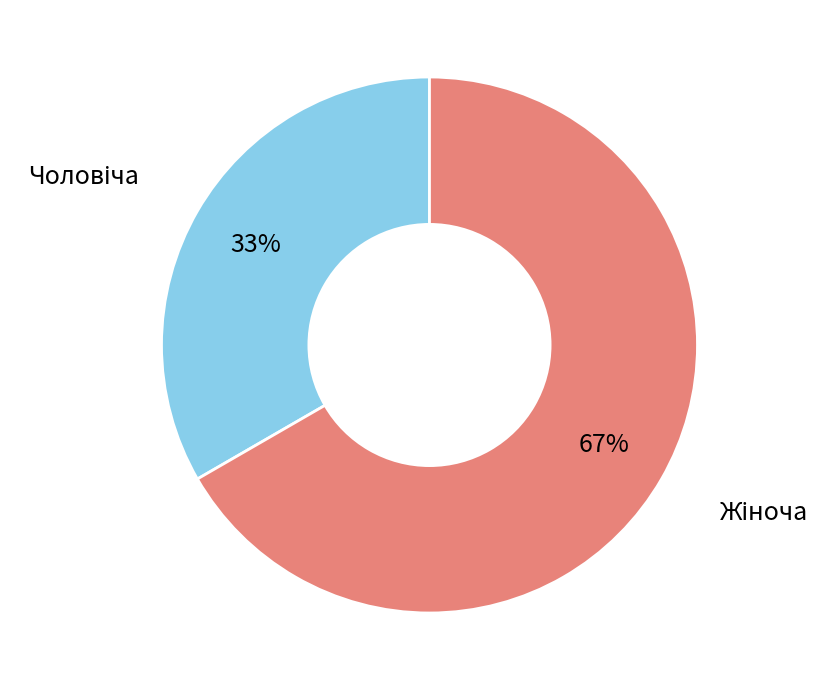

Is there a majority slice in this chart?

Yes